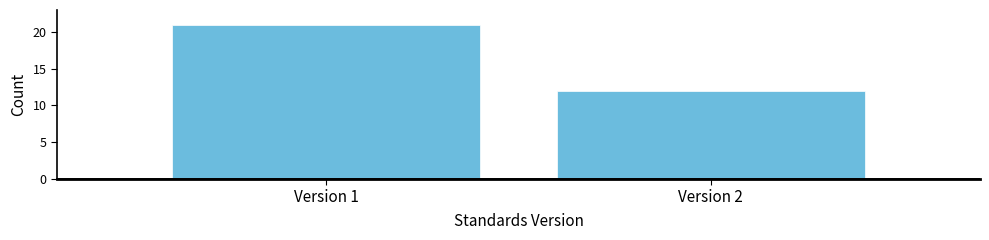

Reading left to right, what are all the values shown in this chart?

21	12